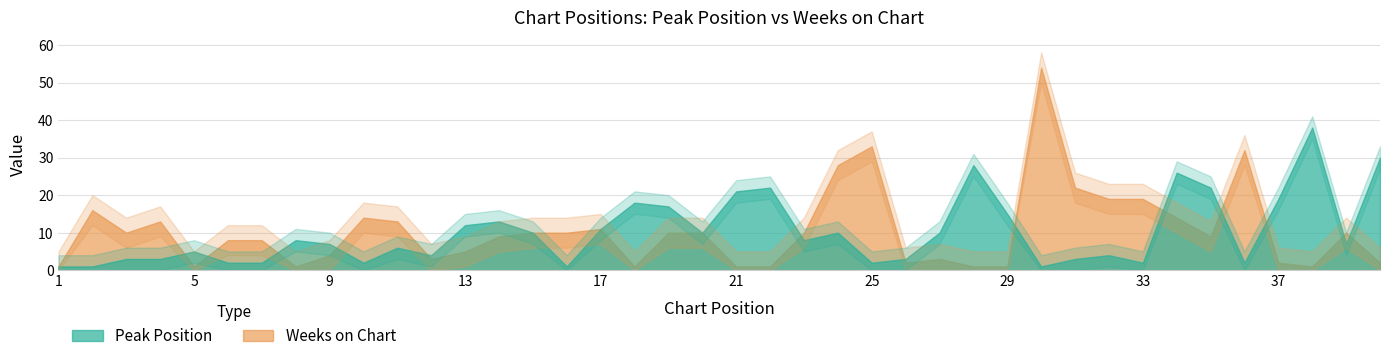

True or false: Peak Position has a value of 32 at 21.

False